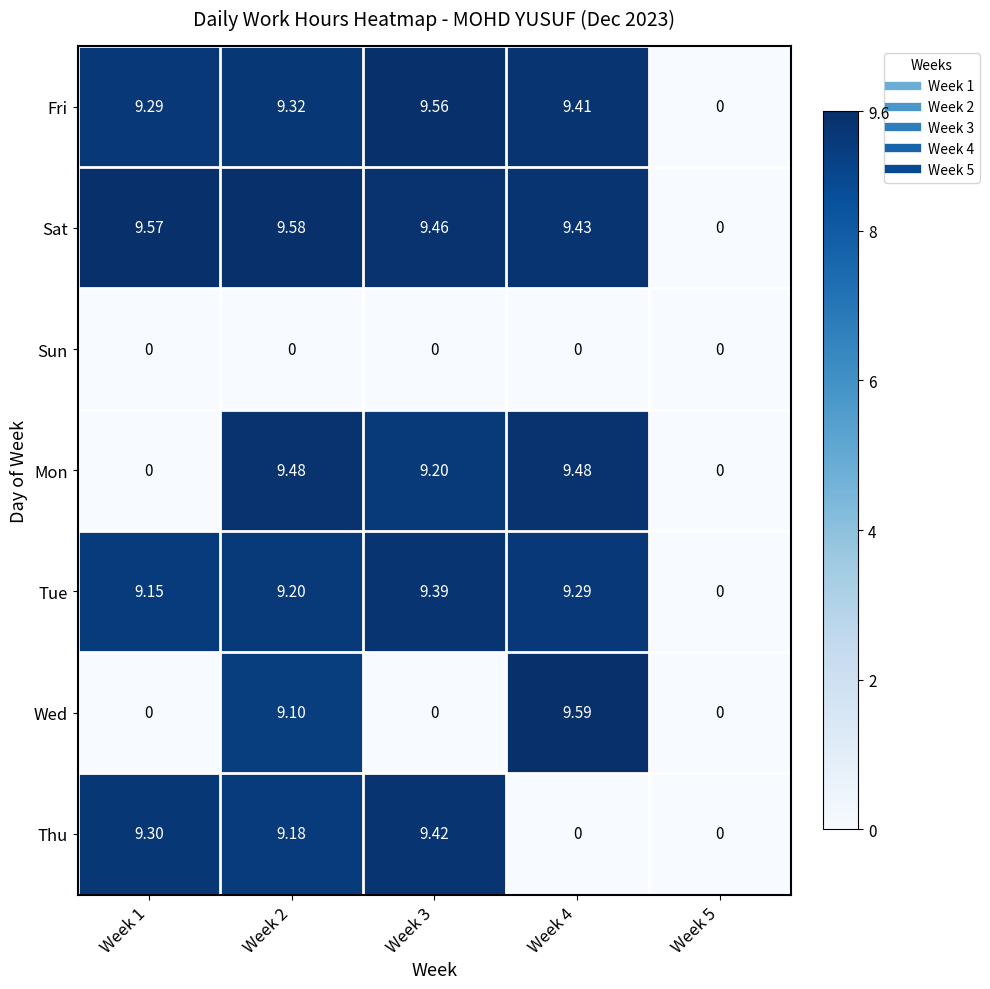

Which series changed the most between Week 1 and Week 5?

Sat